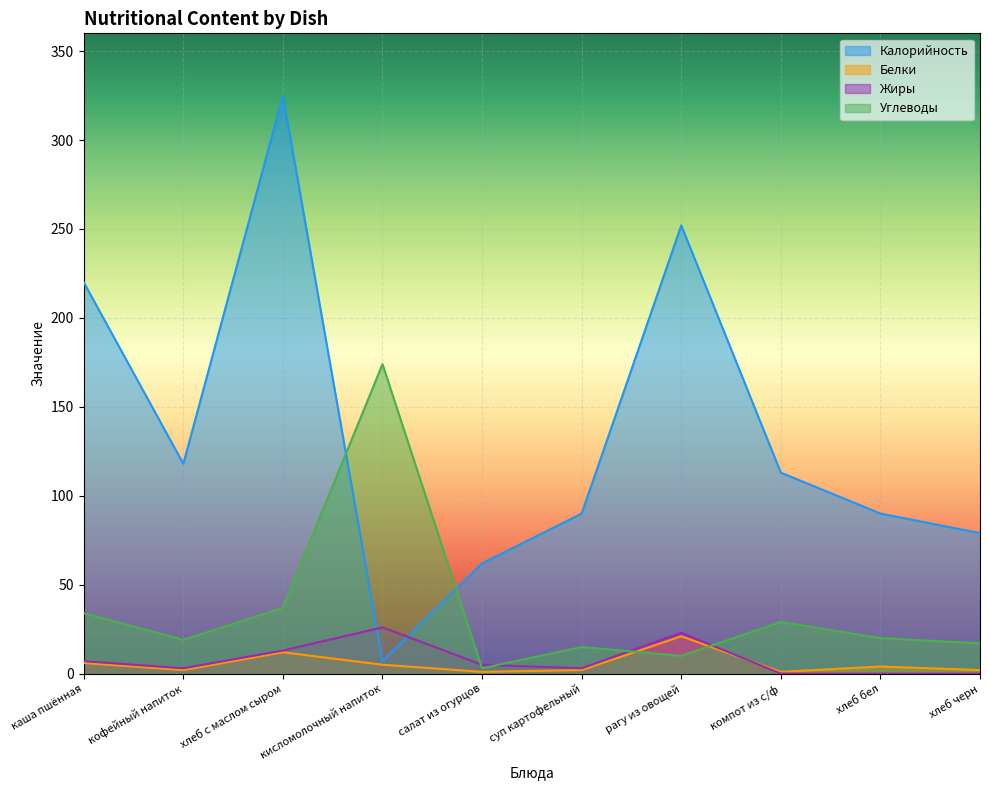

Which series has the largest range (max minus min)?

Калорийность